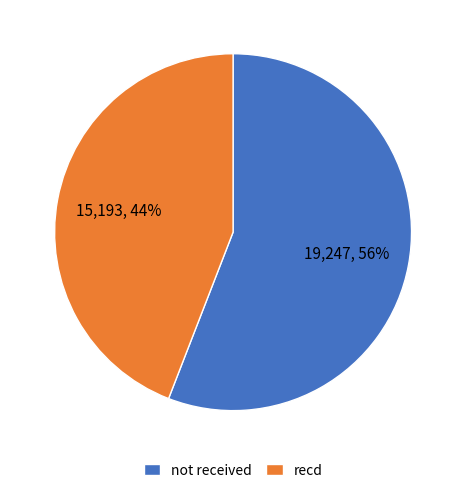

To the nearest percent, what is the difference between the largest and smallest slice percentages?

12%